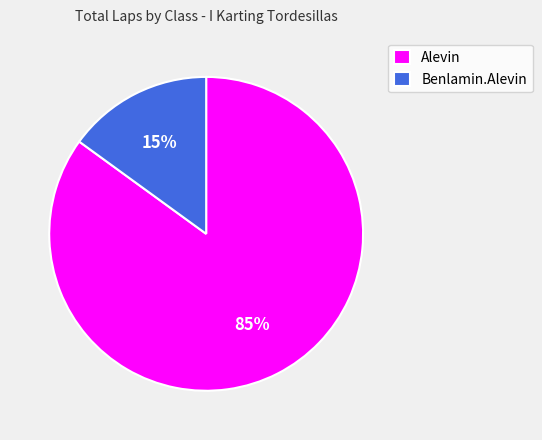

Which category has the smallest portion of the pie?

Benlamin.Alevin